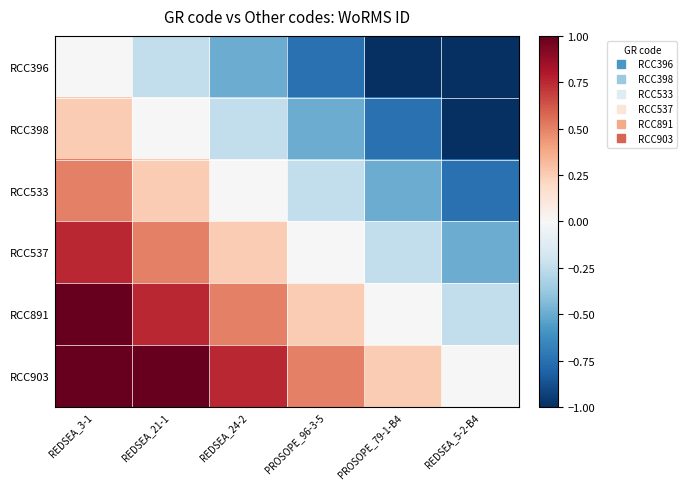

Reading left to right, what are all the values shown in this chart?

RCC396: REDSEA_3-1=0.0	REDSEA_21-1=-0.2	REDSEA_24-2=-0.5	PROSOPE_96-3-5=-0.8	PROSOPE_79-1-B4=-1.0	REDSEA_5-2-B4=-1.0
RCC398: REDSEA_3-1=0.2	REDSEA_21-1=0.0	REDSEA_24-2=-0.2	PROSOPE_96-3-5=-0.5	PROSOPE_79-1-B4=-0.8	REDSEA_5-2-B4=-1.0
RCC533: REDSEA_3-1=0.5	REDSEA_21-1=0.2	REDSEA_24-2=0.0	PROSOPE_96-3-5=-0.2	PROSOPE_79-1-B4=-0.5	REDSEA_5-2-B4=-0.8
RCC537: REDSEA_3-1=0.8	REDSEA_21-1=0.5	REDSEA_24-2=0.2	PROSOPE_96-3-5=0.0	PROSOPE_79-1-B4=-0.2	REDSEA_5-2-B4=-0.5
RCC891: REDSEA_3-1=1.0	REDSEA_21-1=0.8	REDSEA_24-2=0.5	PROSOPE_96-3-5=0.2	PROSOPE_79-1-B4=0.0	REDSEA_5-2-B4=-0.2
RCC903: REDSEA_3-1=1.0	REDSEA_21-1=1.0	REDSEA_24-2=0.8	PROSOPE_96-3-5=0.5	PROSOPE_79-1-B4=0.2	REDSEA_5-2-B4=0.0